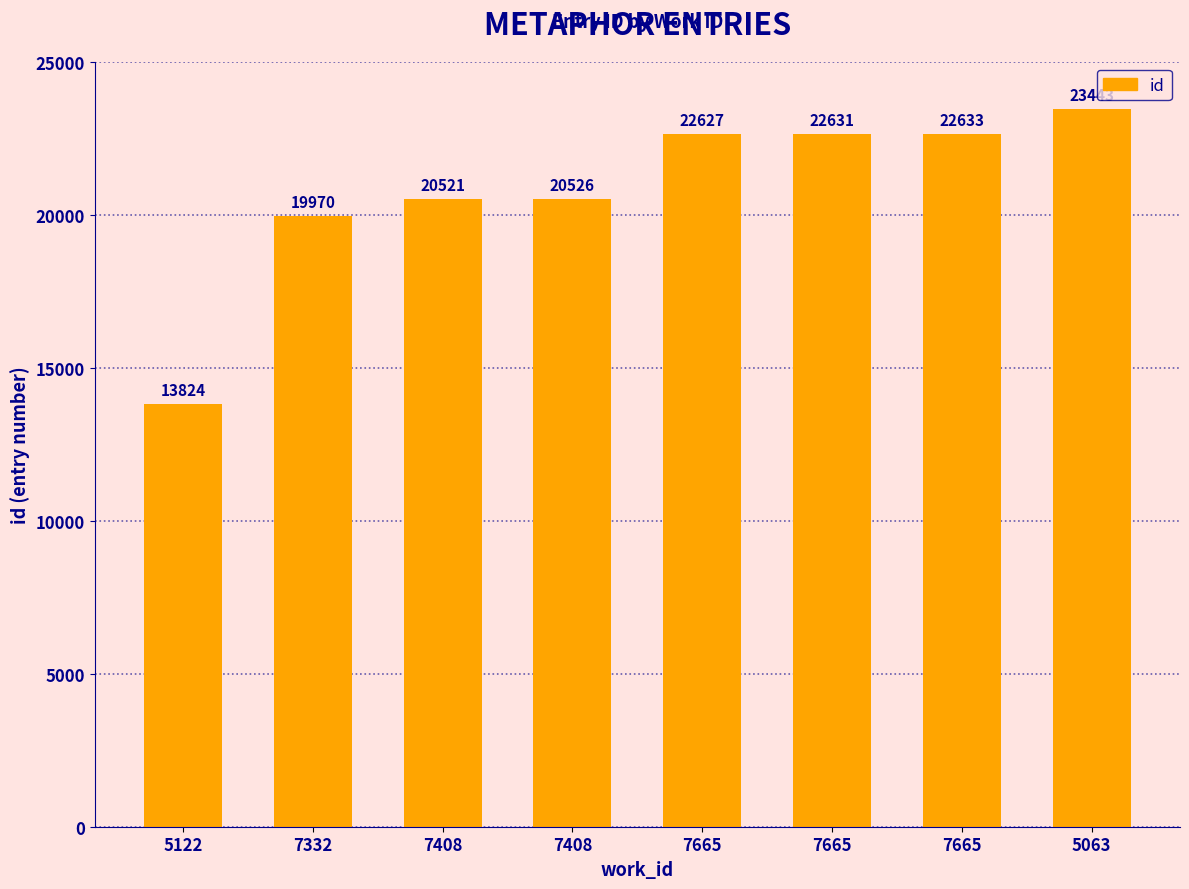

List the labels in order of value, smallest first.

5122, 7332, 7408, 7408, 7665, 7665, 7665, 5063